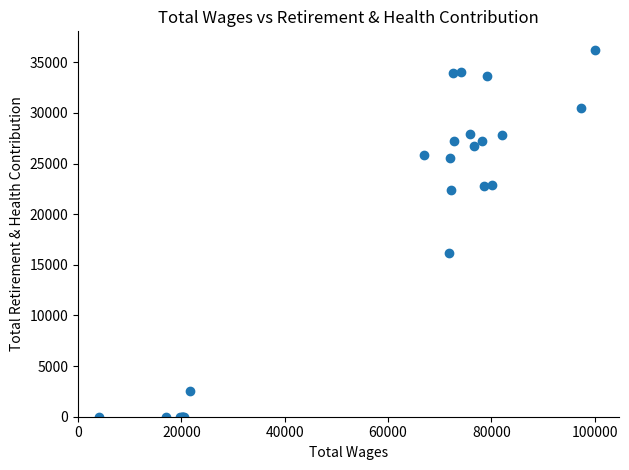

What Y value in the scatter plot is closest to 18120?

16183